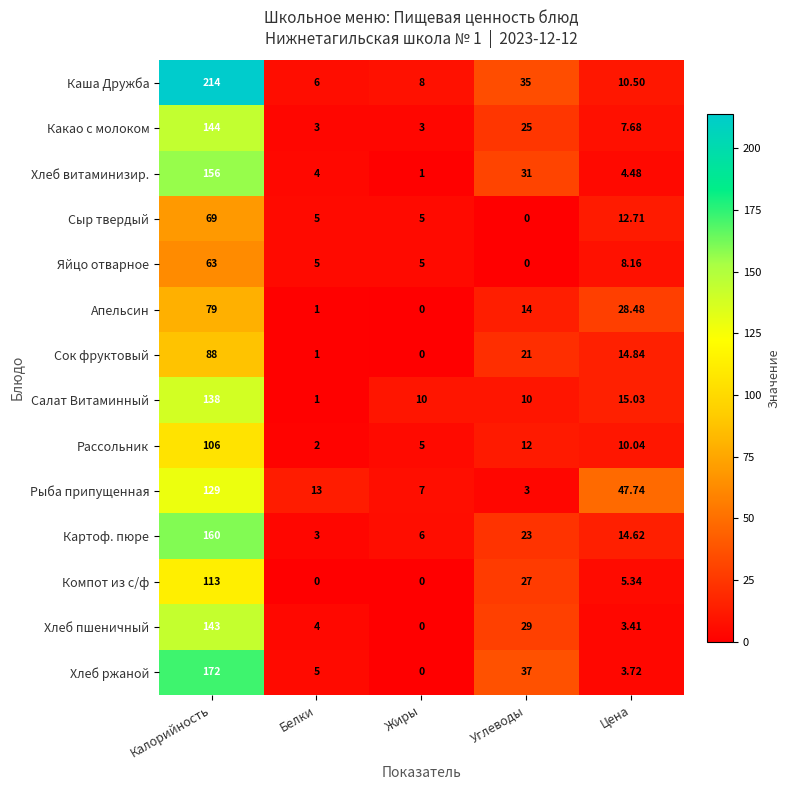

Rank the categories by Каша Дружба value from highest to lowest.

Калорийность, Углеводы, Цена, Жиры, Белки